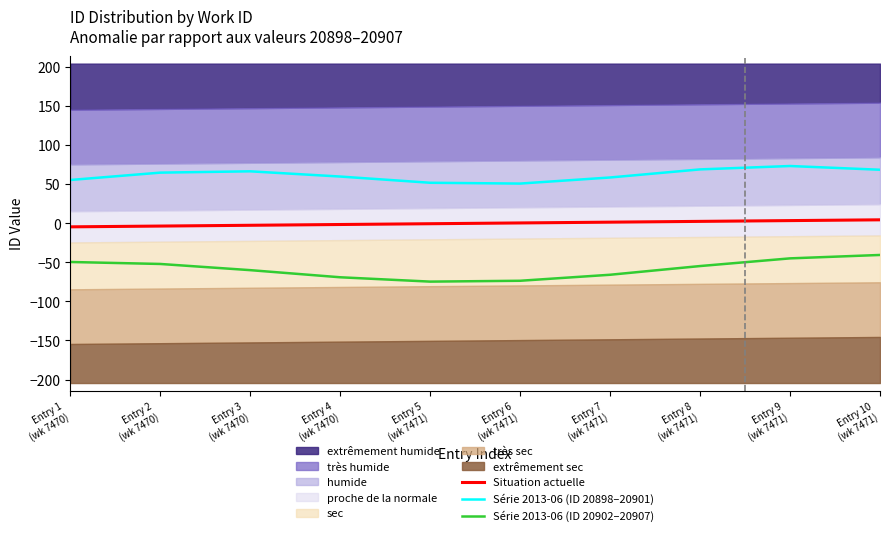

What is the highest value of the Série 2013-06 (ID 20902–20907) series?

-40.5